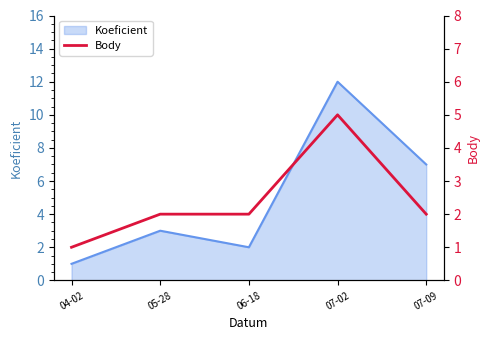

The Koeficient series shows 2 at 06-18. True or false?

True